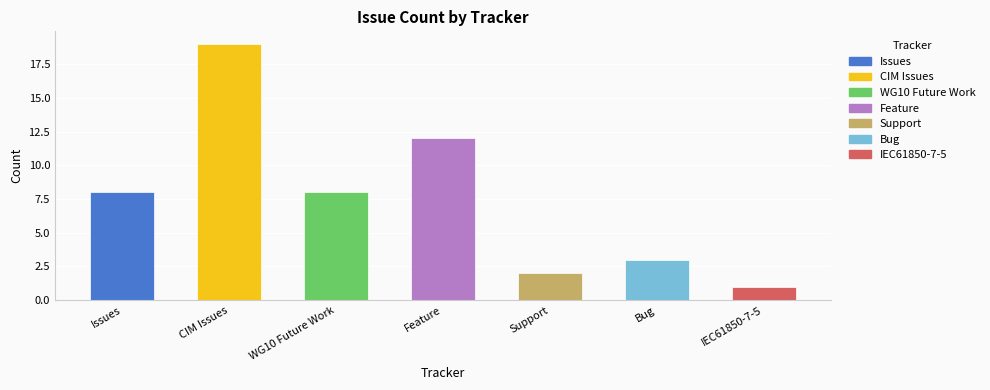

Is it true that the value at CIM Issues is 19?

True